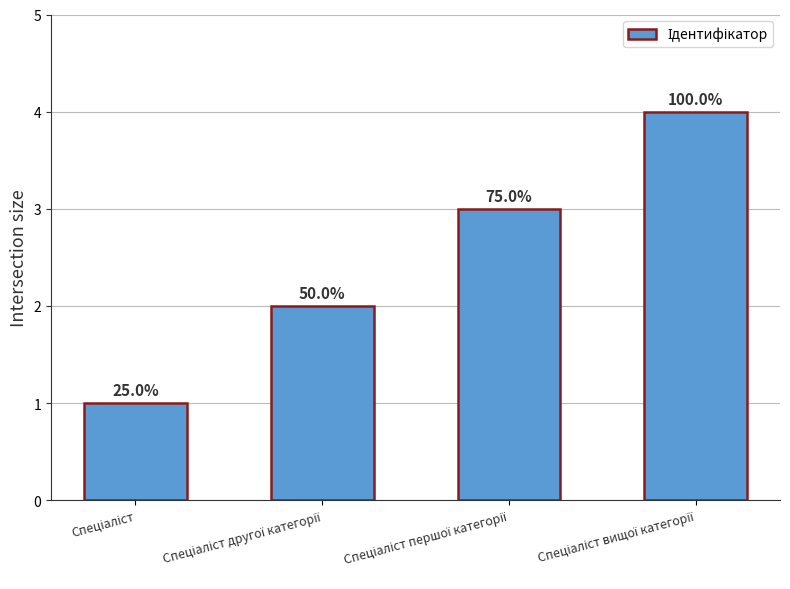

What is the value of the 1st bar from the left?

1